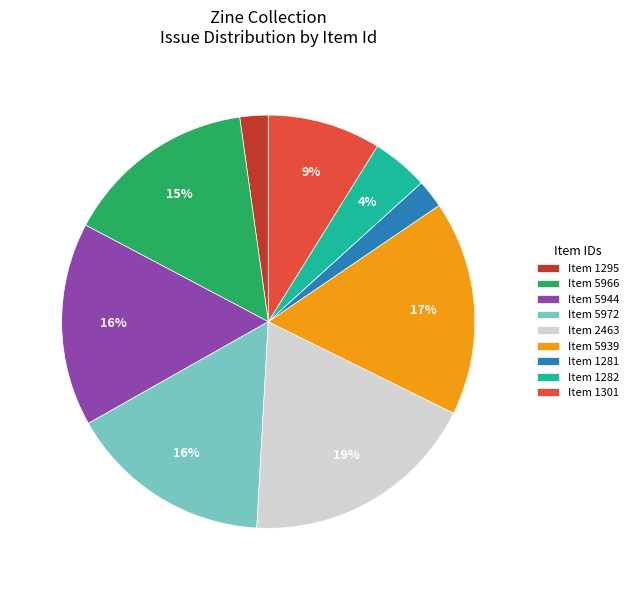

The Item 5939 slice represents 17% of the pie. True or false?

True